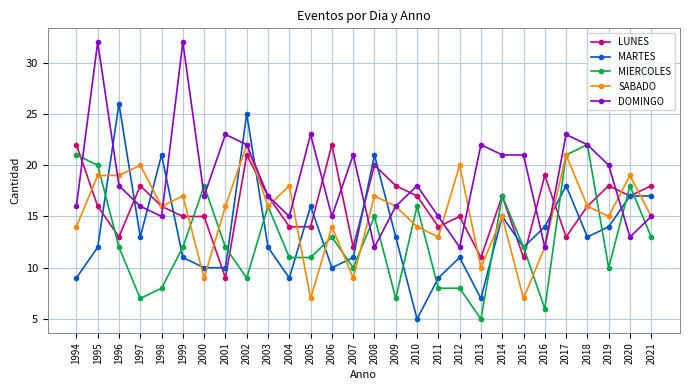

Reading right to left, transcribe all the data shown in this chart.

LUNES: 2021=18	2020=17	2019=18	2018=16	2017=13	2016=19	2015=11	2014=17	2013=11	2012=15	2011=14	2010=17	2009=18	2008=20	2007=12	2006=22	2005=14	2004=14	2003=17	2002=21	2001=9	2000=15	1999=15	1998=16	1997=18	1996=13	1995=16	1994=22
MARTES: 2021=17	2020=17	2019=14	2018=13	2017=18	2016=14	2015=12	2014=15	2013=7	2012=11	2011=9	2010=5	2009=13	2008=21	2007=11	2006=10	2005=16	2004=9	2003=12	2002=25	2001=10	2000=10	1999=11	1998=21	1997=13	1996=26	1995=12	1994=9
MIERCOLES: 2021=13	2020=18	2019=10	2018=22	2017=21	2016=6	2015=12	2014=17	2013=5	2012=8	2011=8	2010=16	2009=7	2008=15	2007=10	2006=13	2005=11	2004=11	2003=16	2002=9	2001=12	2000=18	1999=12	1998=8	1997=7	1996=12	1995=20	1994=21
SABADO: 2021=15	2020=19	2019=15	2018=16	2017=21	2016=12	2015=7	2014=15	2013=10	2012=20	2011=13	2010=14	2009=16	2008=17	2007=9	2006=14	2005=7	2004=18	2003=16	2002=22	2001=16	2000=9	1999=17	1998=16	1997=20	1996=19	1995=19	1994=14
DOMINGO: 2021=15	2020=13	2019=20	2018=22	2017=23	2016=12	2015=21	2014=21	2013=22	2012=12	2011=15	2010=18	2009=16	2008=12	2007=21	2006=15	2005=23	2004=15	2003=17	2002=22	2001=23	2000=17	1999=32	1998=15	1997=16	1996=18	1995=32	1994=16